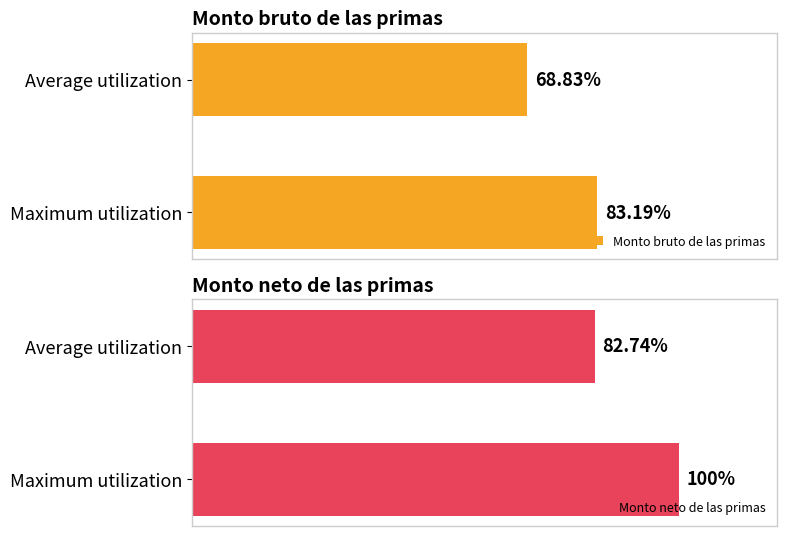

Which category has the lowest value in the Monto neto de las primas series?

Average utilization